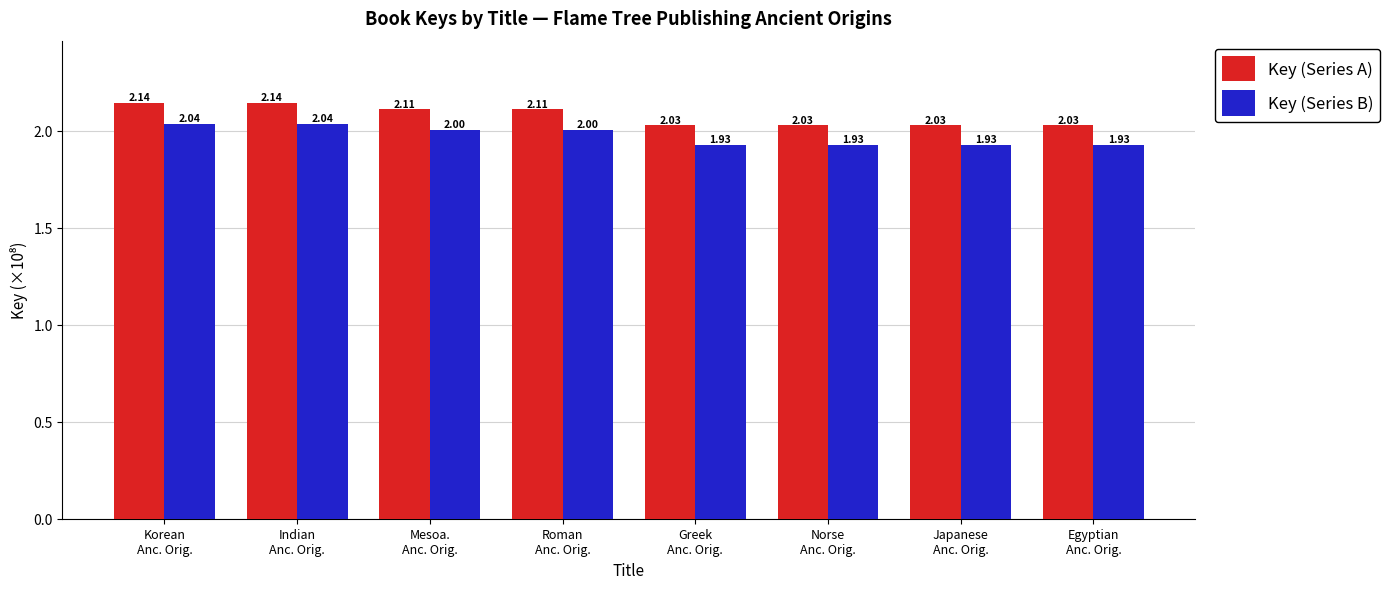

List the series in order of their peak value, highest first.

Key (Series A), Key (Series B)